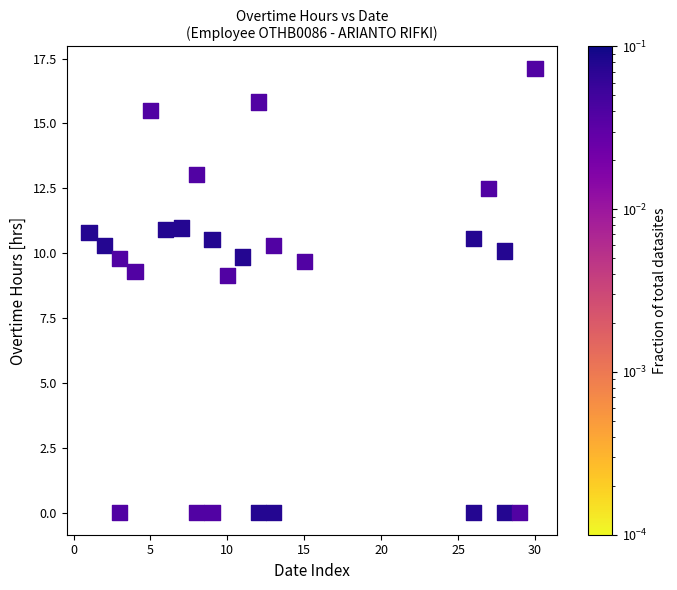

What is the range of X values (max minus min)?

29.0